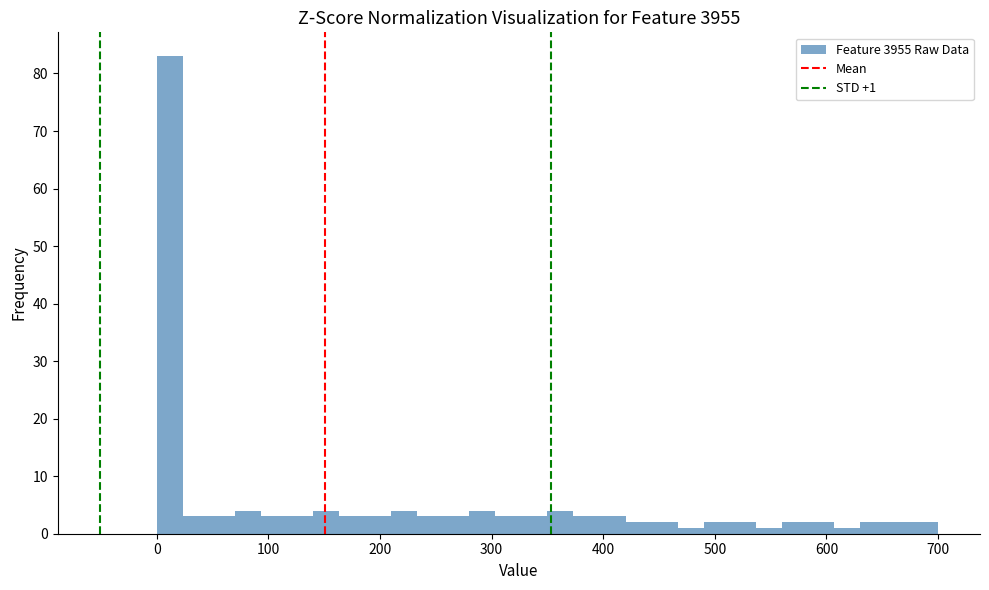

Around what value on the x-axis is the tallest bar? Give the approximate position of its centre, as read against the axis.

10